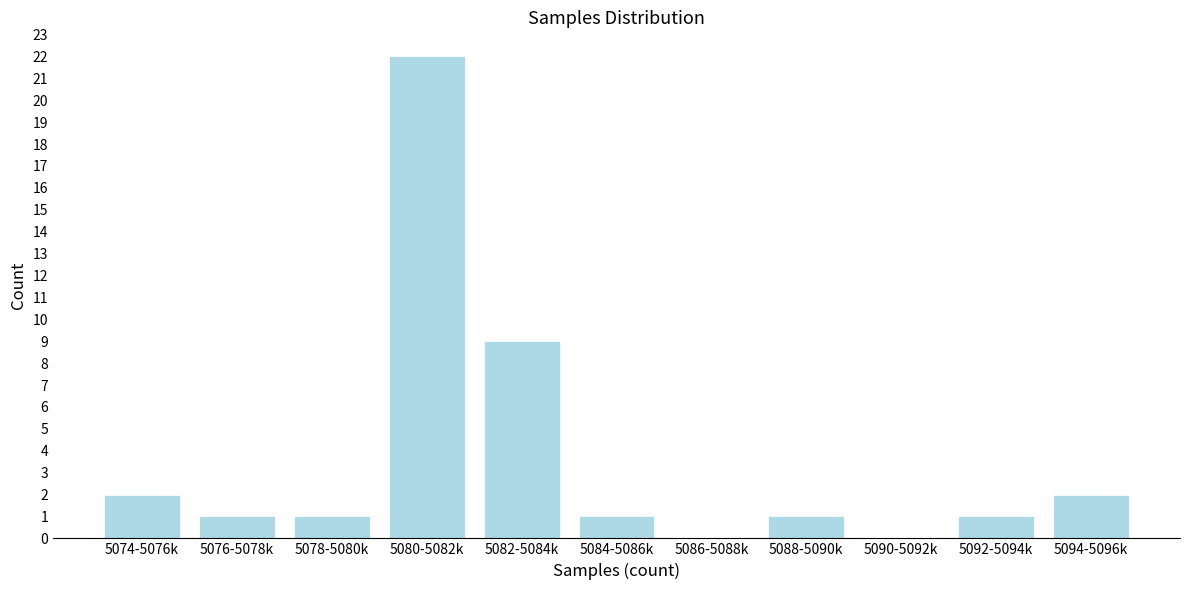

Reading left to right, extract all data points from this chart.

5074-5076k=2	5076-5078k=1	5078-5080k=1	5080-5082k=22	5082-5084k=9	5084-5086k=1	5086-5088k=0	5088-5090k=1	5090-5092k=0	5092-5094k=1	5094-5096k=2